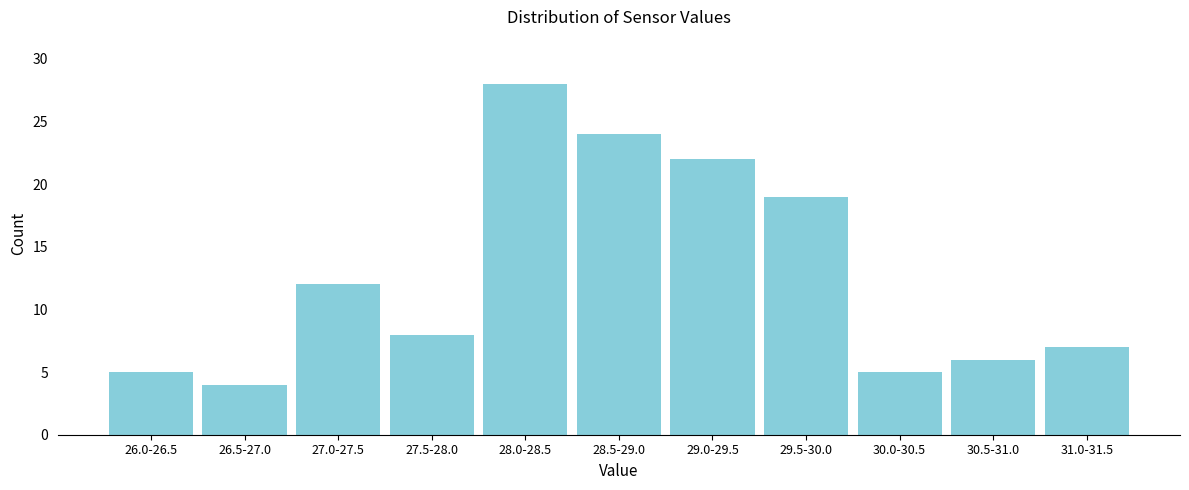

Reading right to left, list all the values displayed in this chart.

31.0-31.5=7	30.5-31.0=6	30.0-30.5=5	29.5-30.0=19	29.0-29.5=22	28.5-29.0=24	28.0-28.5=28	27.5-28.0=8	27.0-27.5=12	26.5-27.0=4	26.0-26.5=5